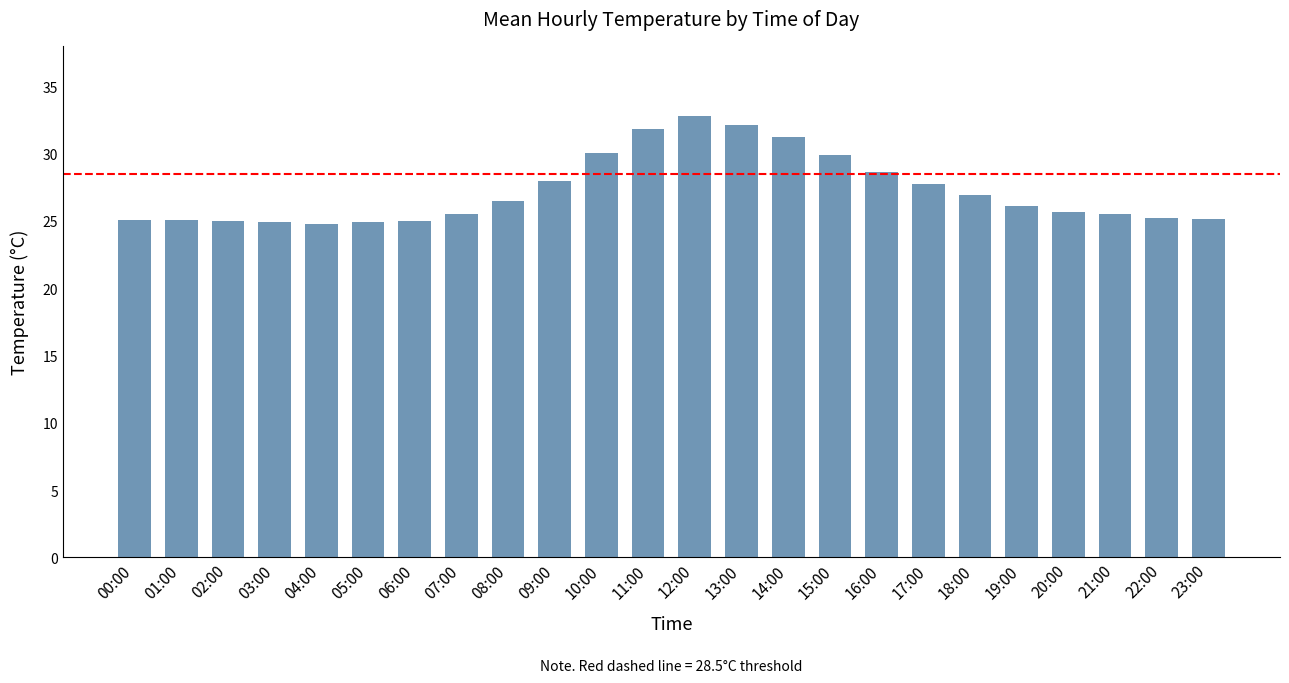

What is the value of the 16th bar from the left?

29.9